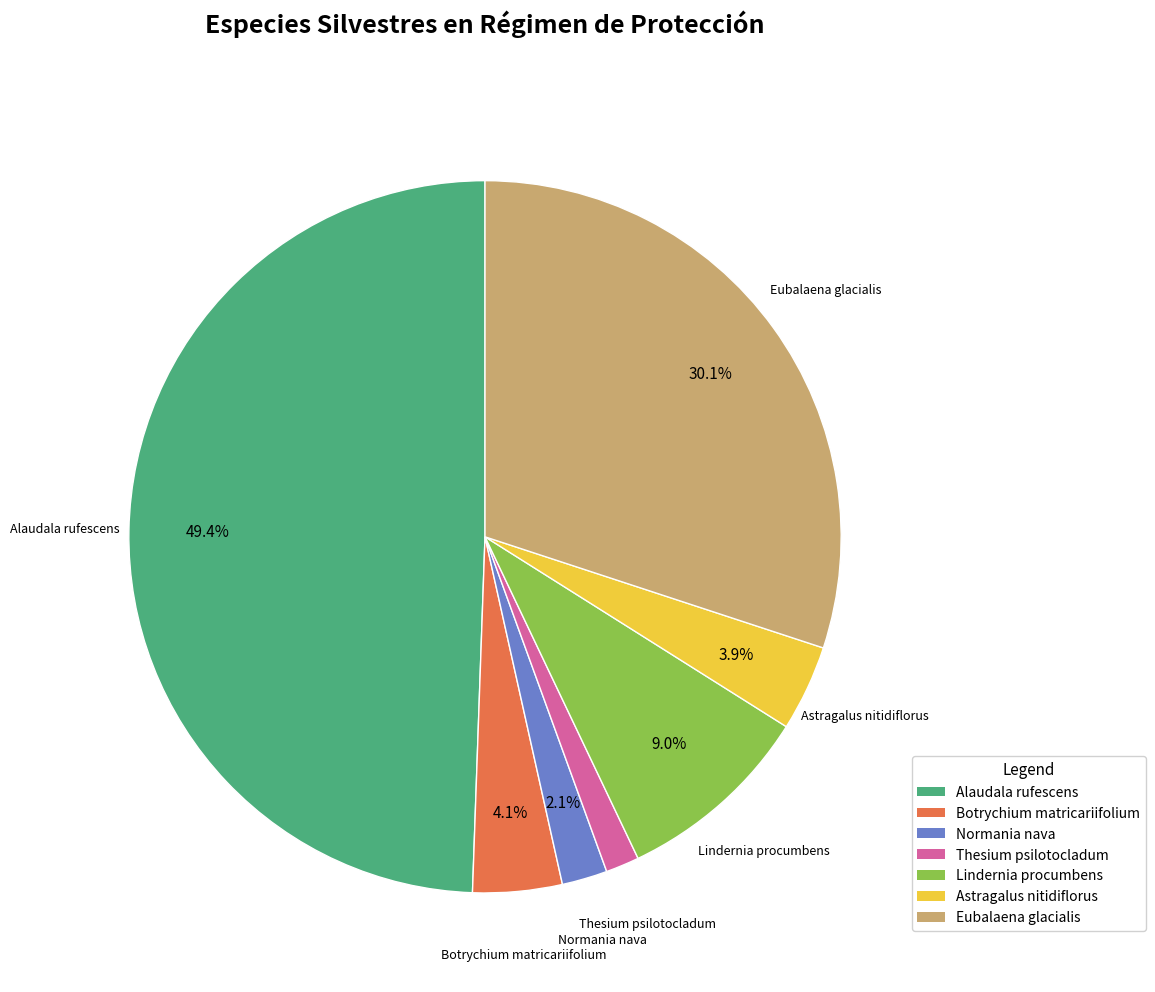

The Alaudala rufescens slice represents 49% of the pie. True or false?

True